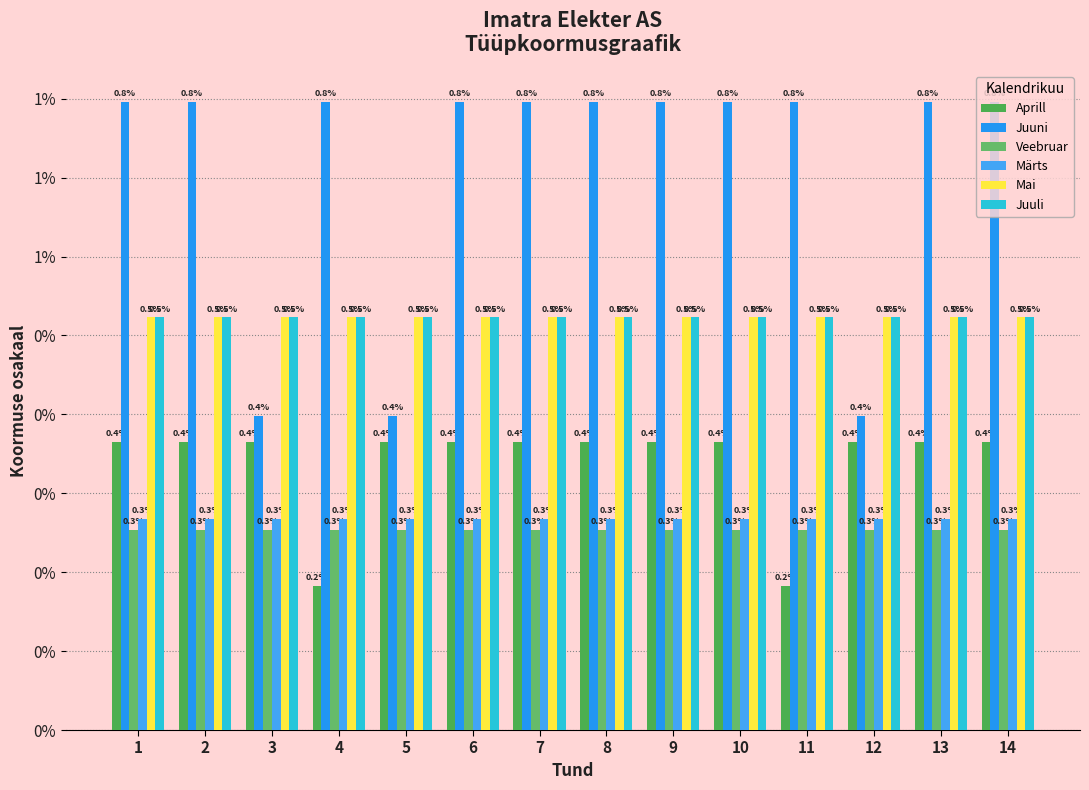

Does the chart contain any negative values?

No